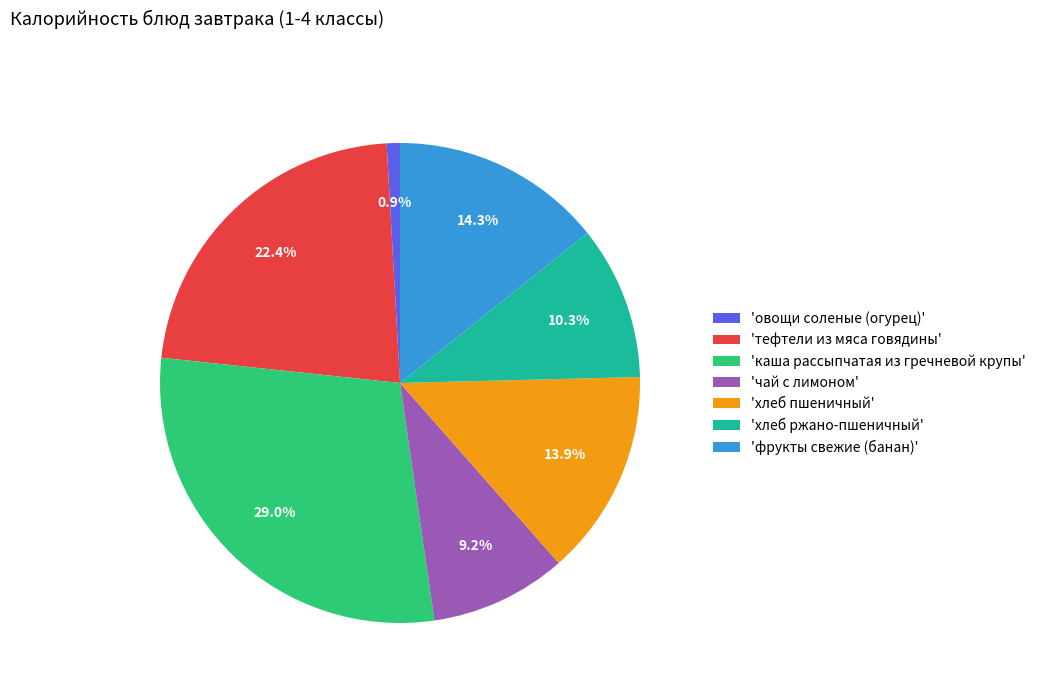

Count the number of slices in the pie.

7